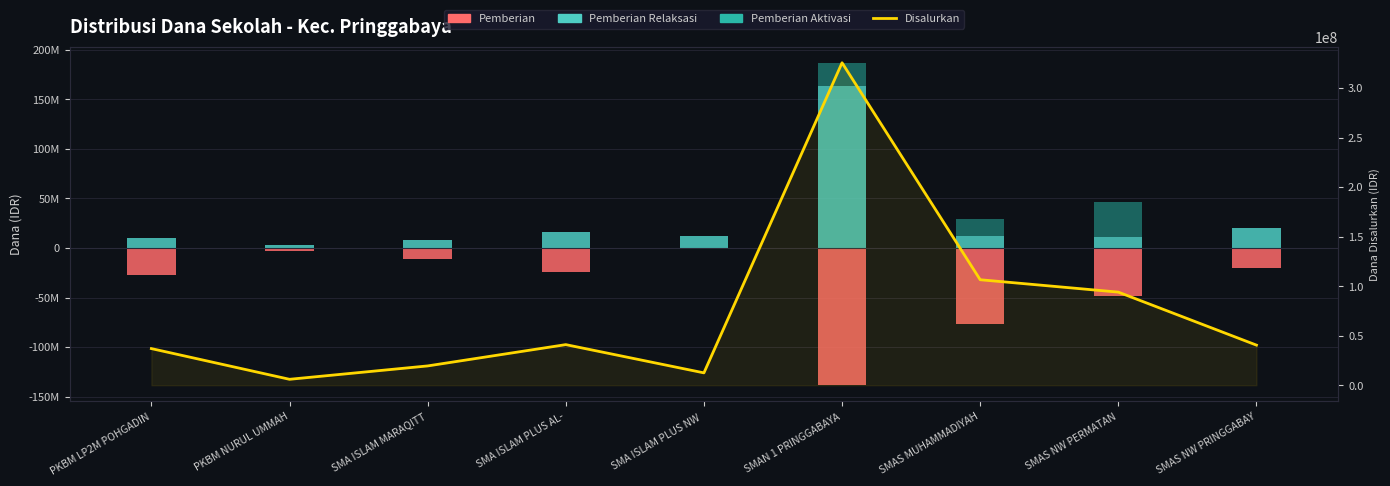

At which label is Pemberian closest to -69250000?

SMAS MUHAMMADIYAH